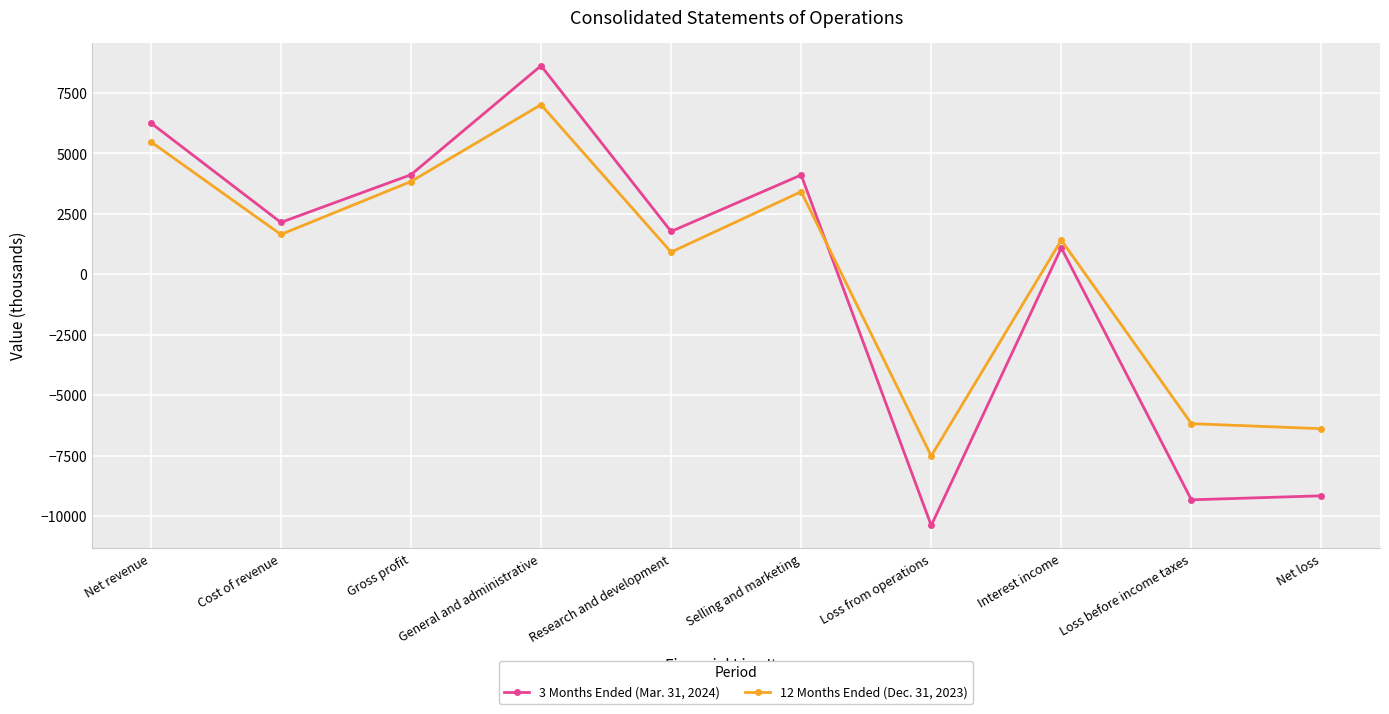

Does the chart have visible grid lines?

Yes